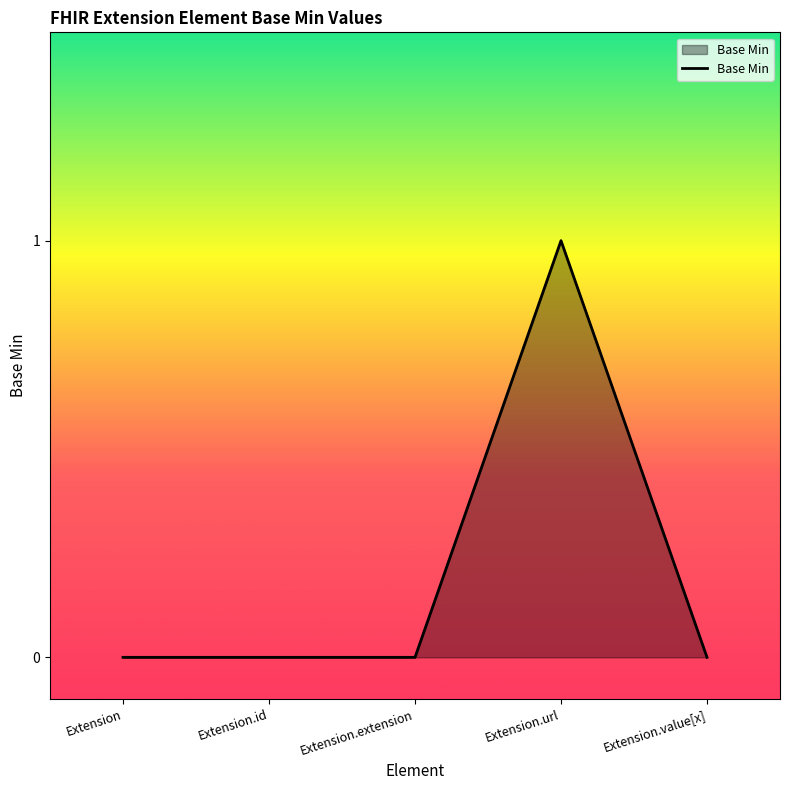

Which category has the highest value across all series?

Extension.url